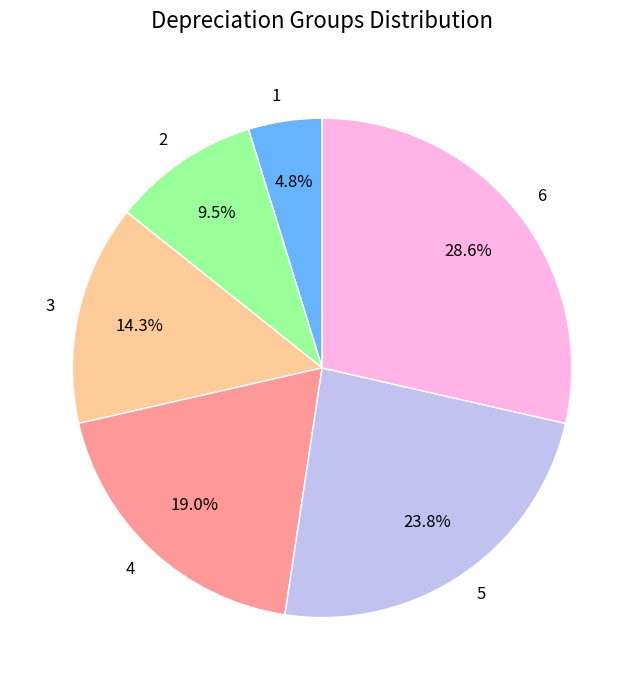

To the nearest percent, what percentage of the pie is 5?

24%